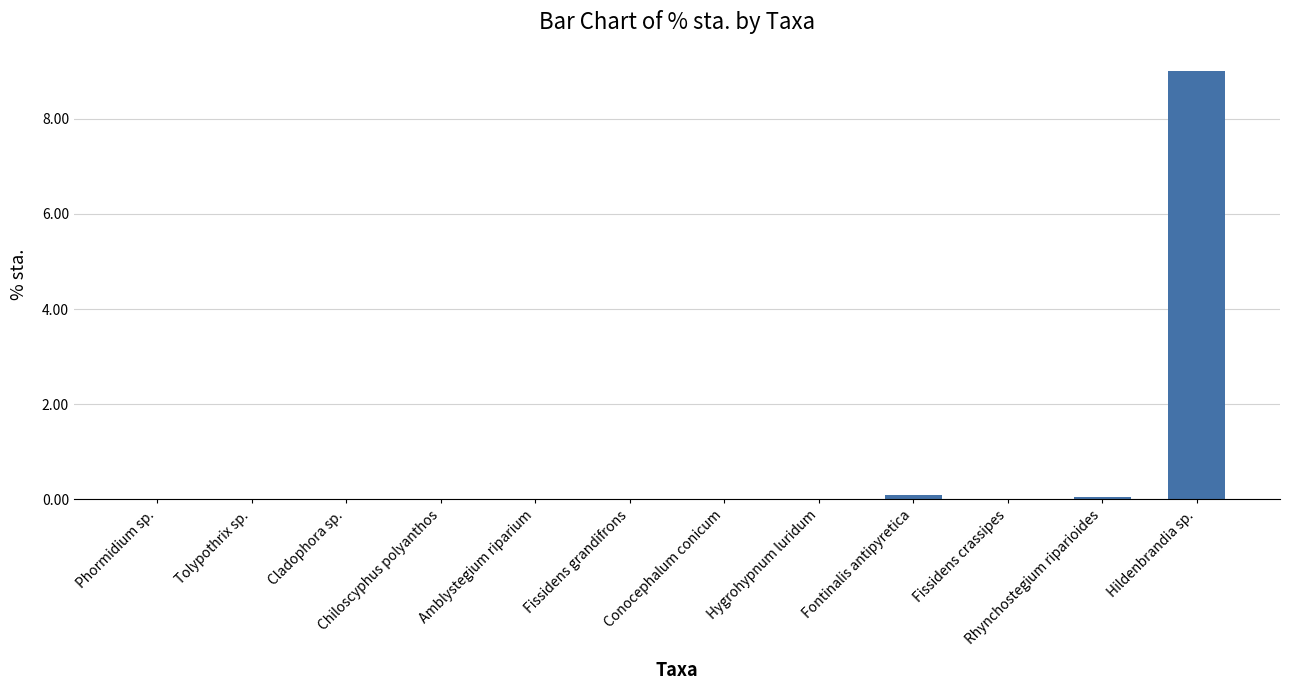

Which category has the highest value across all series?

Hildenbrandia sp.